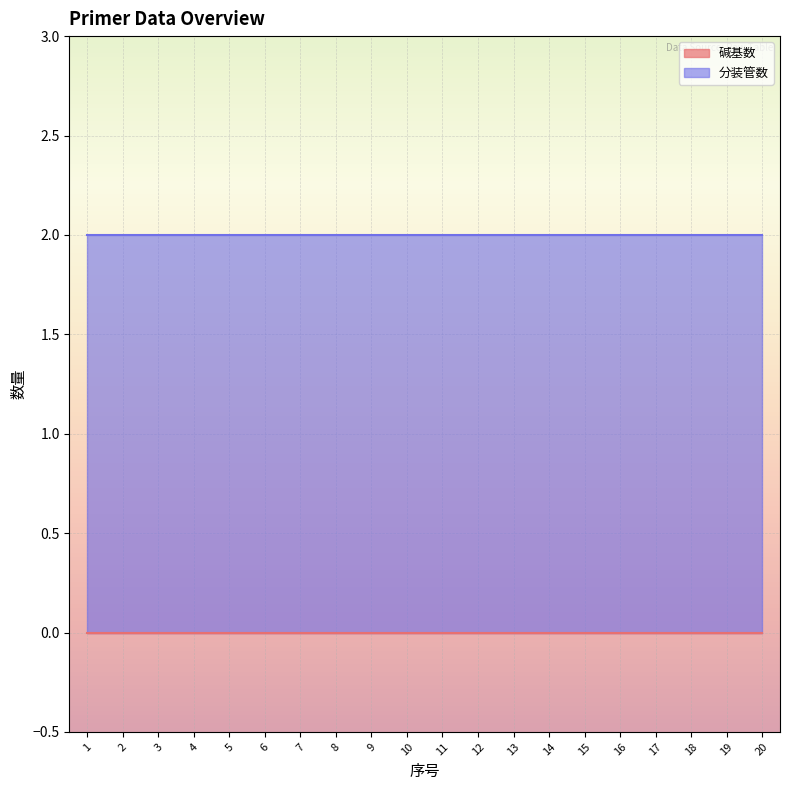

The 碱基数 series shows 0 at 15. True or false?

True